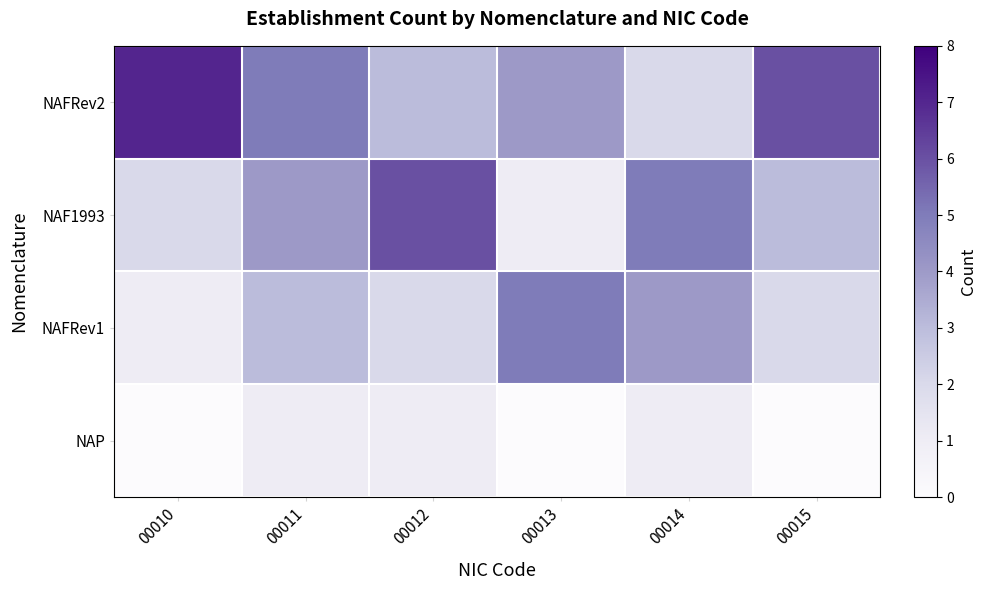

Reading left to right, extract all data points from this chart.

NAFRev2: 00010=7	00011=5	00012=3	00013=4	00014=2	00015=6
NAF1993: 00010=2	00011=4	00012=6	00013=1	00014=5	00015=3
NAFRev1: 00010=1	00011=3	00012=2	00013=5	00014=4	00015=2
NAP: 00010=0	00011=1	00012=1	00013=0	00014=1	00015=0